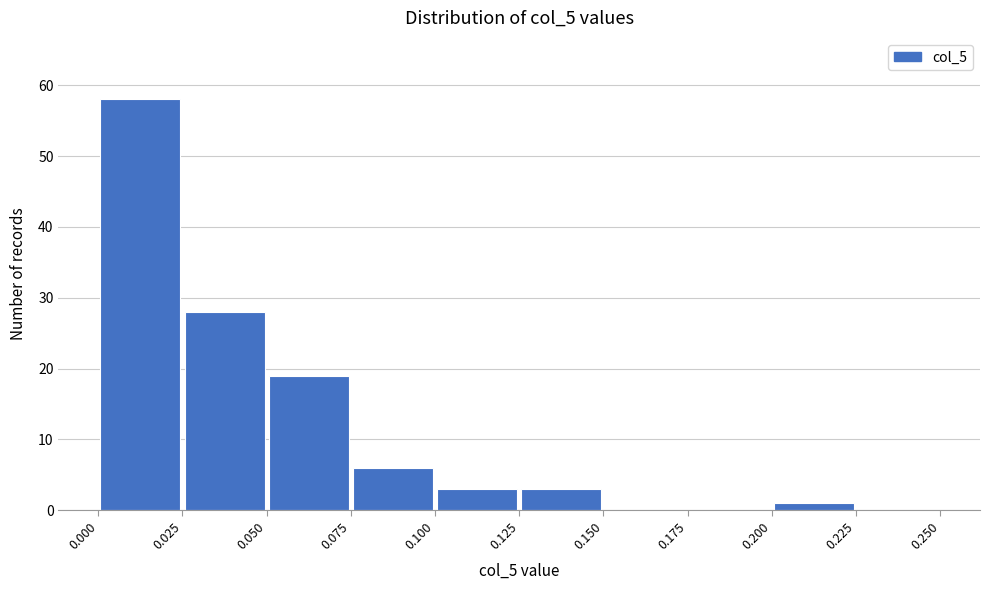

Reading left to right, transcribe this chart: for each bar, give the range it covers on the x-axis and its height. The values are not printed on the chart, so give them approximately, as read against the axis.

0.000 to 0.025: 58
0.025 to 0.050: 28
0.050 to 0.075: 19
0.075 to 0.100: 6
0.100 to 0.125: 3
0.125 to 0.150: 3
0.150 to 0.175: 0
0.175 to 0.200: 0
0.200 to 0.225: 1
0.225 to 0.250: 0